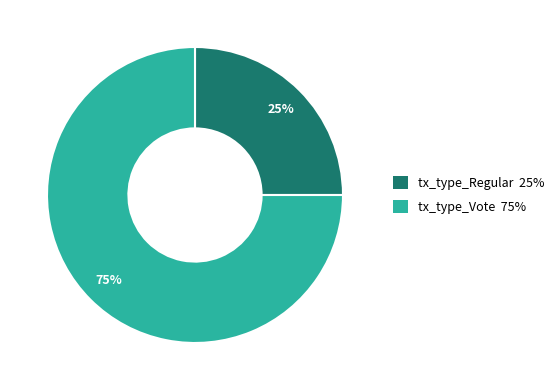

How many slices are in this pie chart?

2